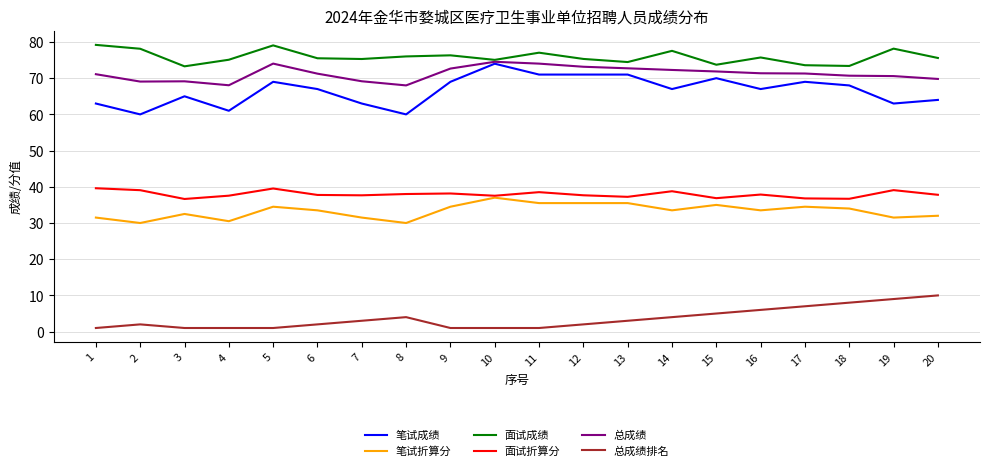

Is it true that 总成绩排名 equals 6.0 at 16?

True